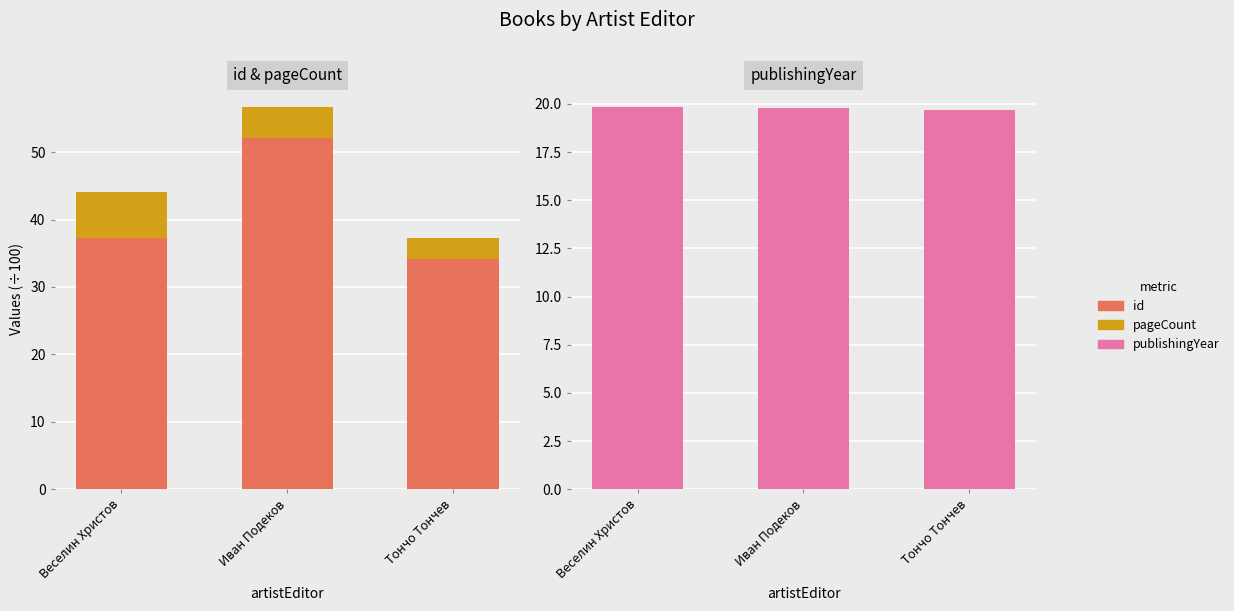

What is the difference between the maximum and second lowest values in the publishingYear series?

0.1